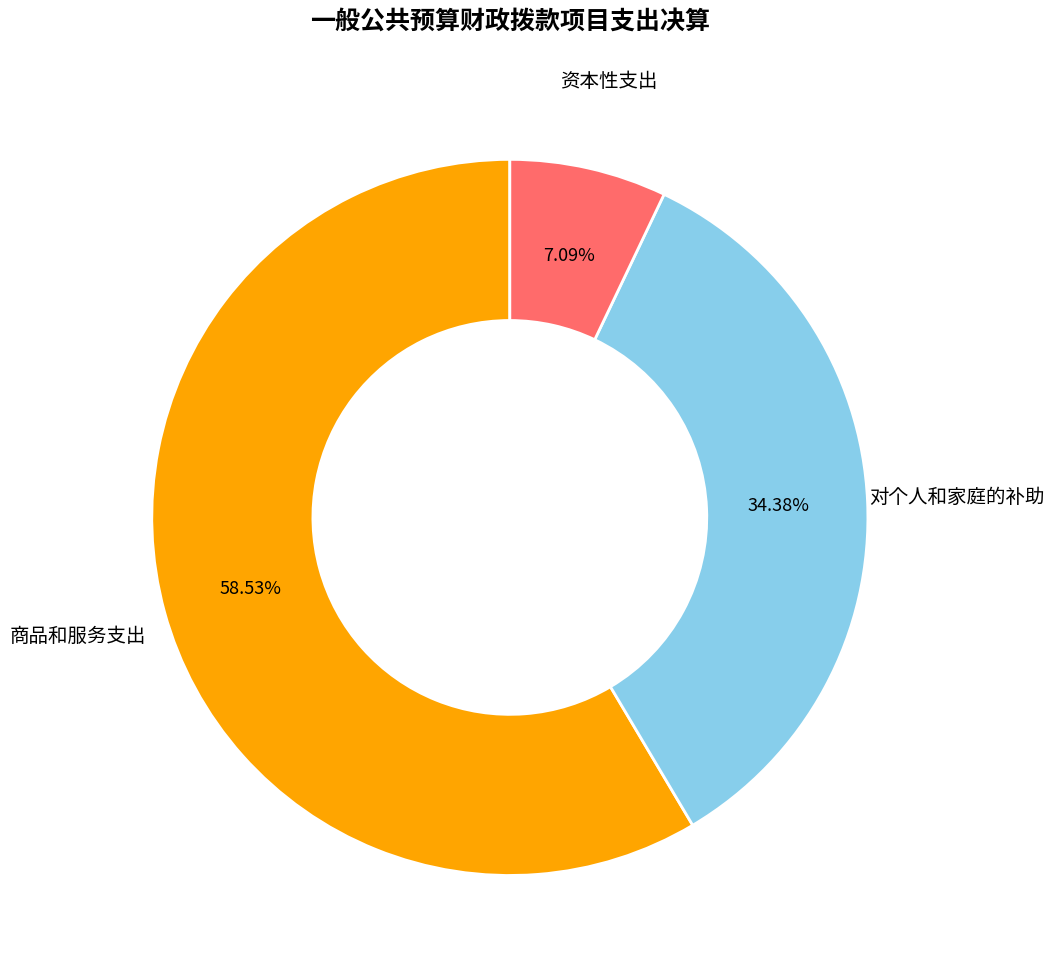

What is the smallest slice in the pie chart?

资本性支出